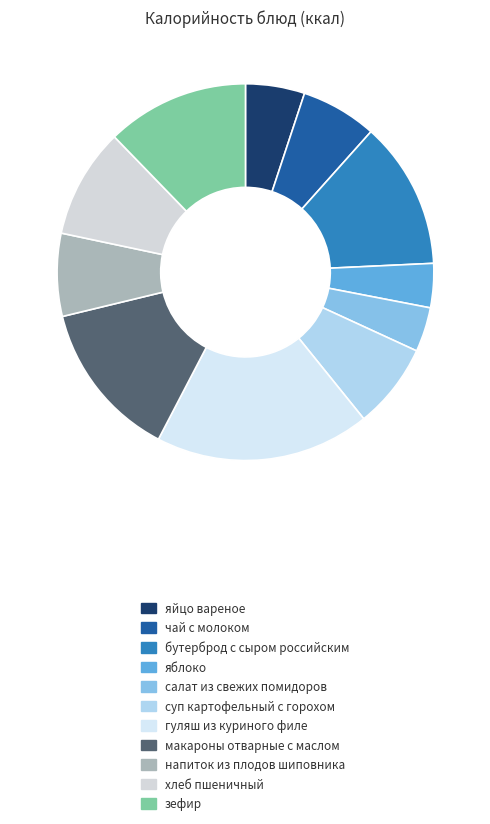

True or false: бутерброд с сыром российским accounts for 27% of the total.

False